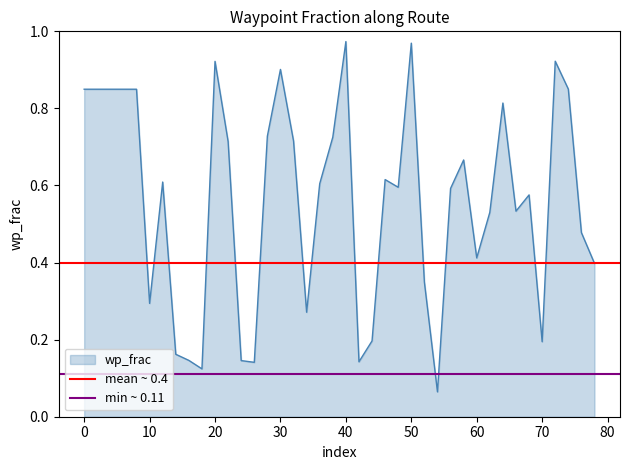

Is the value of min ~ 0.11 at 0 greater than the value of mean ~ 0.4 at 0?

No